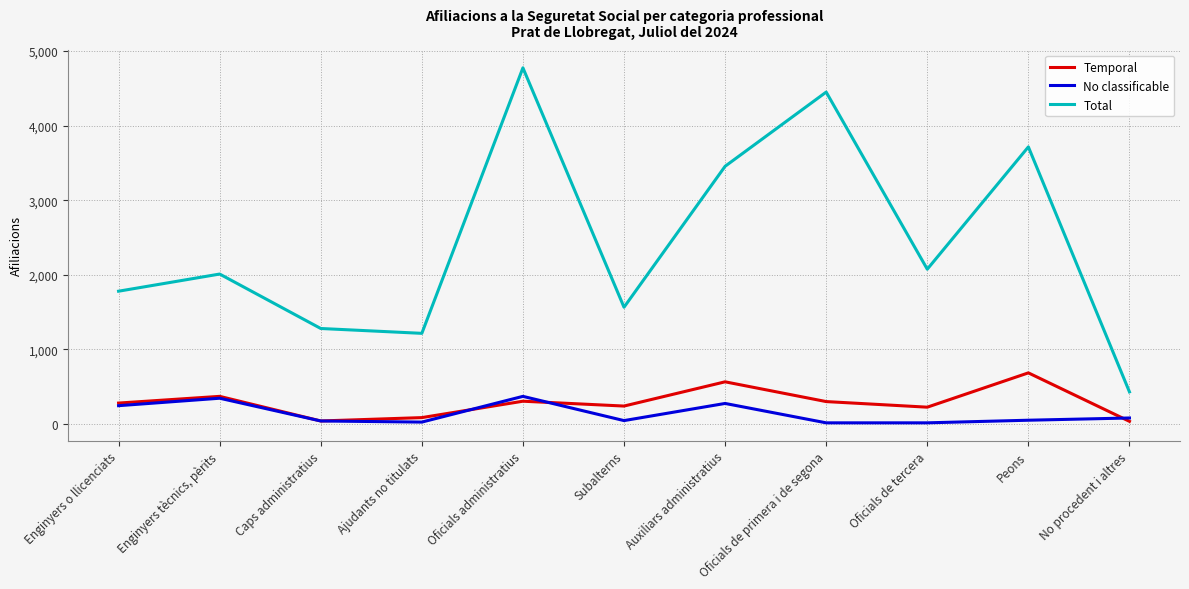

List the series in order of their peak value, highest first.

Total, Temporal, No classificable